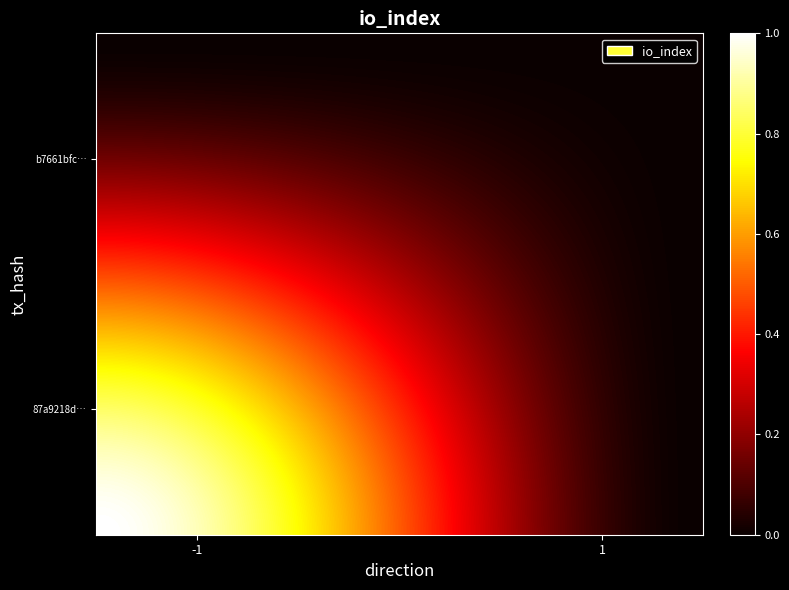

Rank the series by their maximum value, from lowest to highest.

b7661bfc5f5a8cca1a97ab5489b33093e0da4fd, 87a9218d145344c74bbc4a67f9dc17bf5c46c45